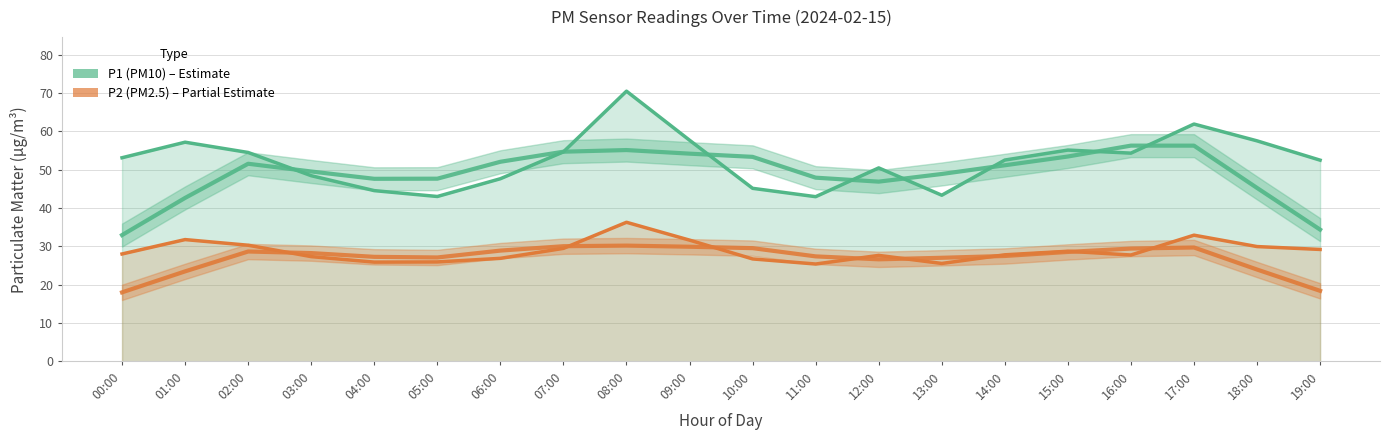

Reading right to left, list all the values displayed in this chart.

P1 (PM10): 19:00=52.5	18:00=57.5	17:00=61.9	16:00=54.3	15:00=55.1	14:00=52.5	13:00=43.3	12:00=50.5	11:00=43.0	10:00=45.1	09:00=57.7	08:00=70.5	07:00=54.6	06:00=47.6	05:00=43.0	04:00=44.5	03:00=48.4	02:00=54.5	01:00=57.1	00:00=53.1
P2 (PM2.5): 19:00=29.2	18:00=29.9	17:00=32.9	16:00=27.8	15:00=28.7	14:00=27.8	13:00=25.6	12:00=27.6	11:00=25.4	10:00=26.7	09:00=31.6	08:00=36.3	07:00=29.5	06:00=26.9	05:00=25.9	04:00=25.9	03:00=27.3	02:00=30.3	01:00=31.8	00:00=28.0